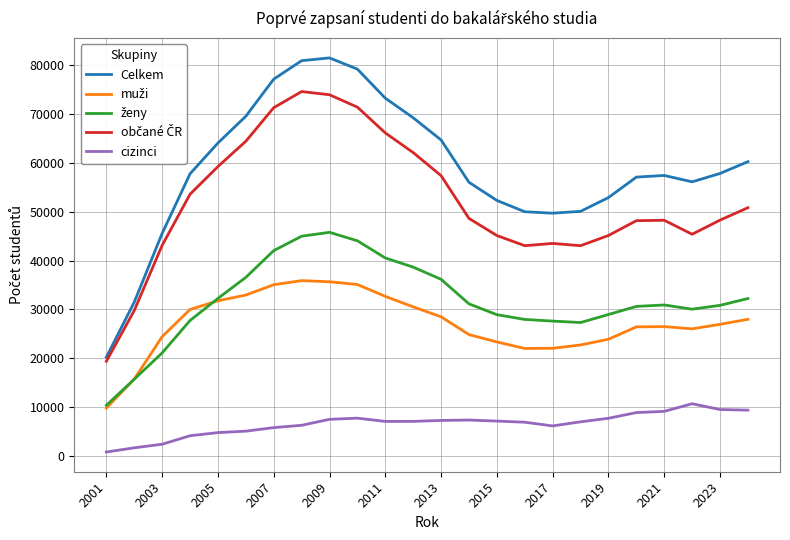

What is the greatest value displayed?

81425